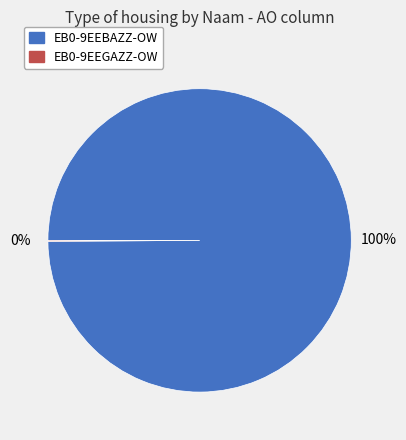

What percentage is the EB0-9EEBAZZ-OW slice, to the nearest percent?

100%